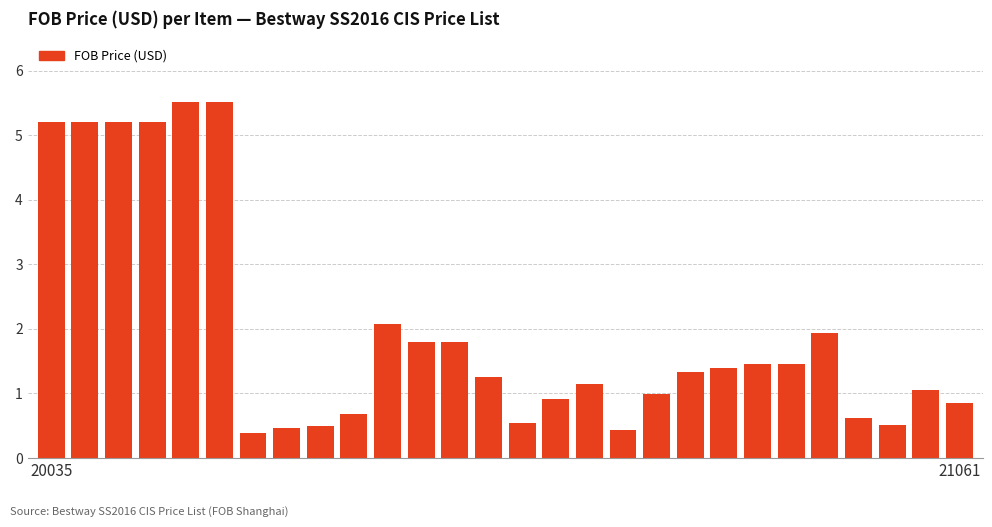

What is the value of the 27th bar from the left?

1.1